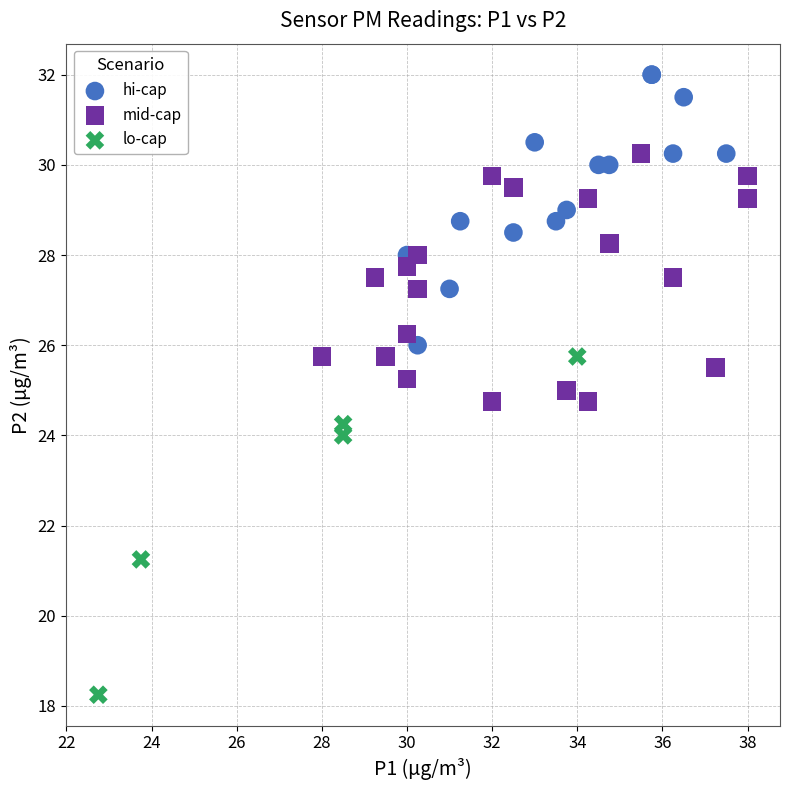

Which series reaches the maximum Y coordinate?

hi-cap